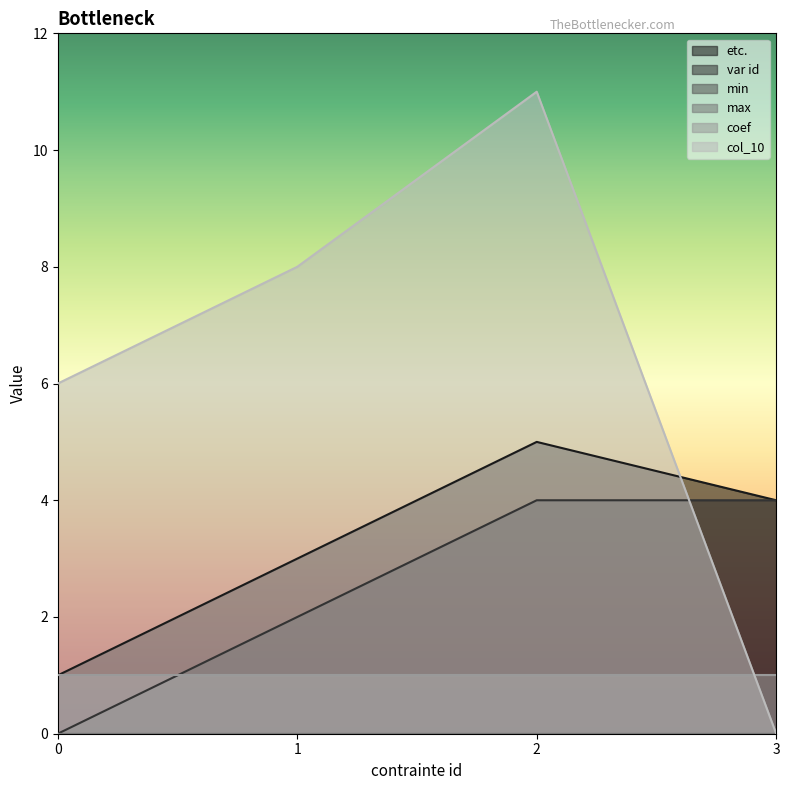

At which label does var id reach its peak?

2